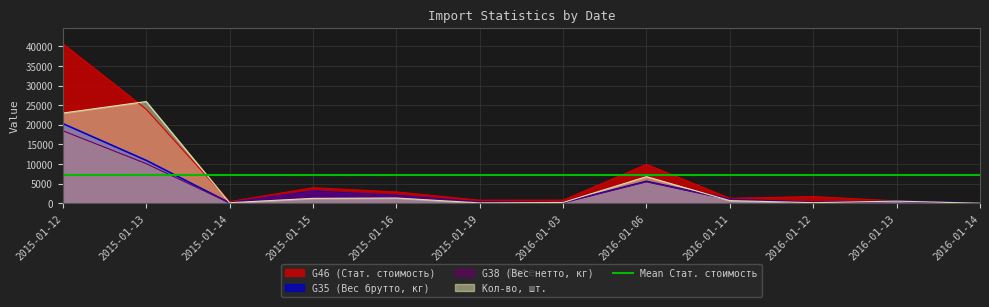

Does the chart display data point markers on the line(s)?

No